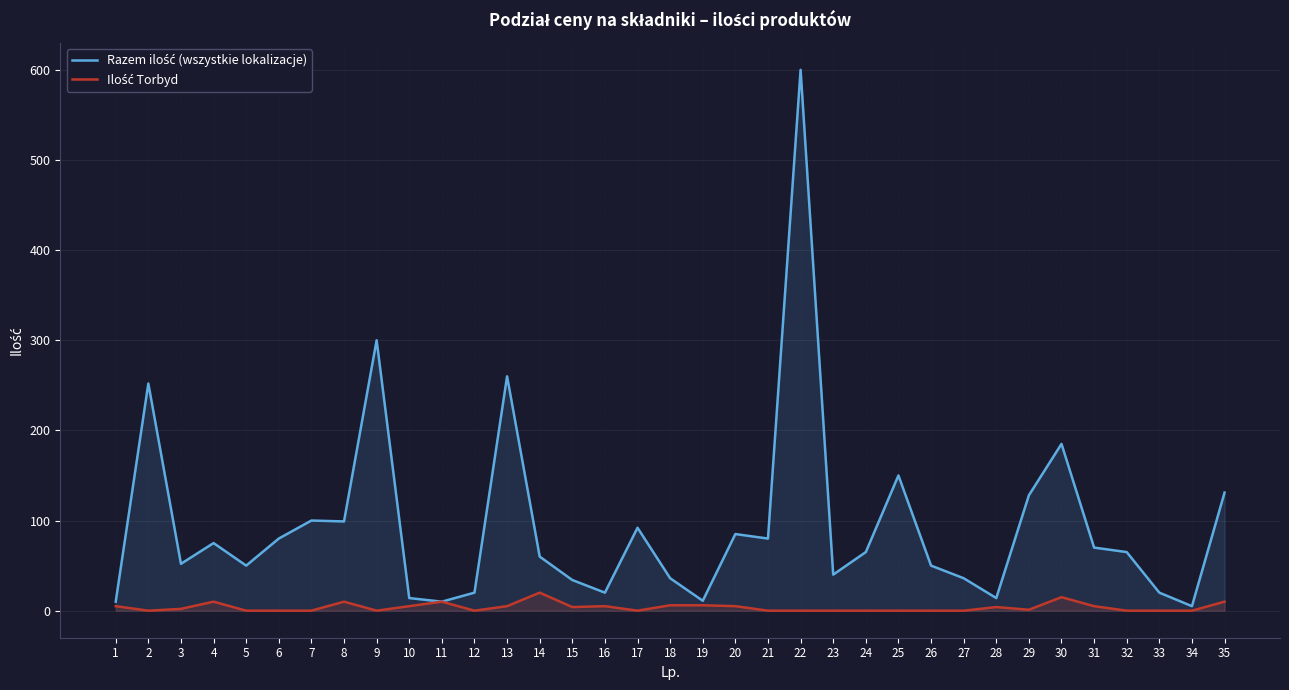

The Ilość Torbyd series shows 0 at 25. True or false?

True